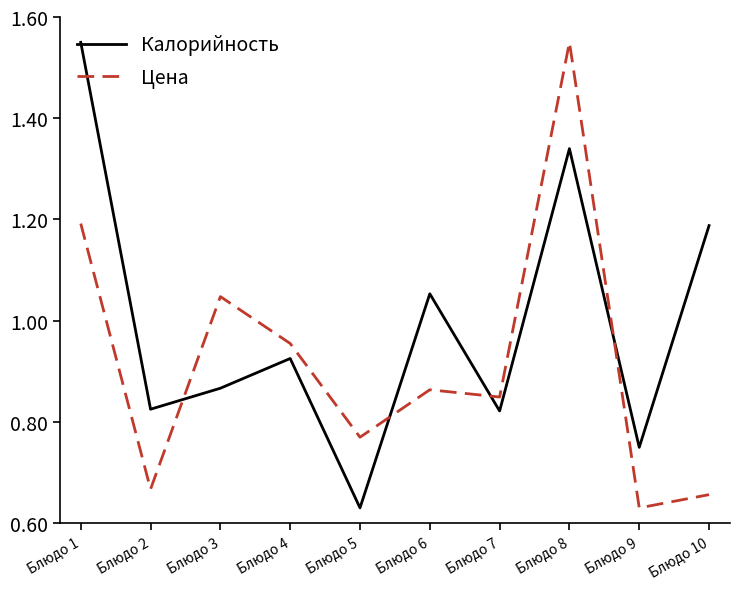

Rank the series by their average value, from highest to lowest.

Калорийность, Цена